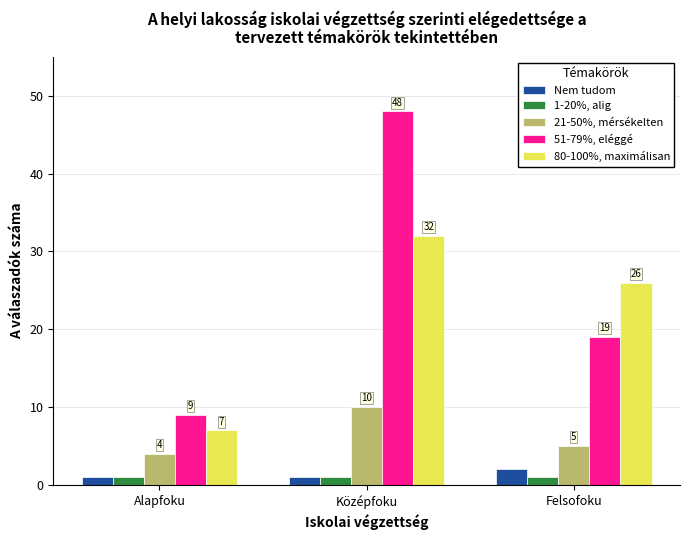

Which category has the highest value in the 80-100%, maximálisan series?

Középfoku